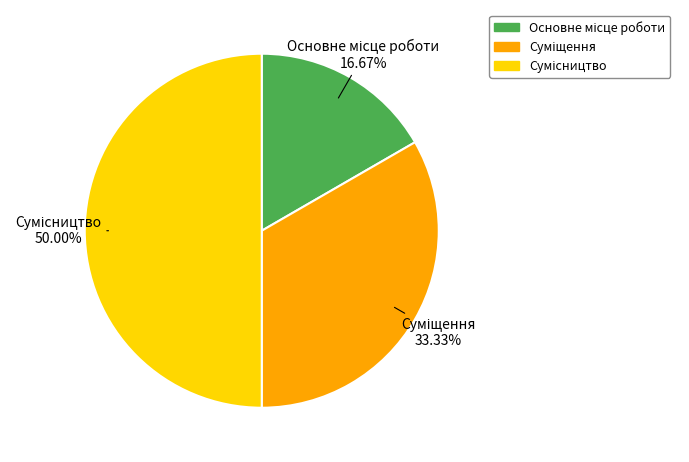

How many slices are in this pie chart?

3